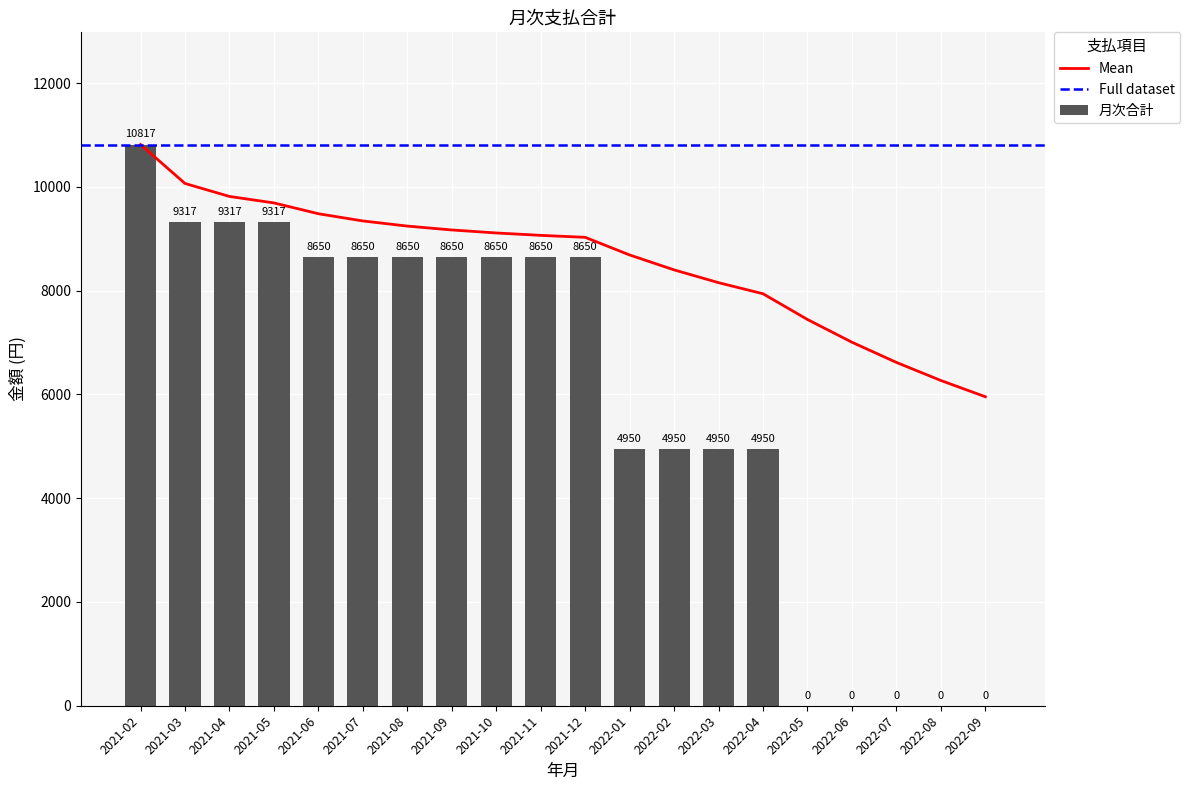

How many values are above zero?

15